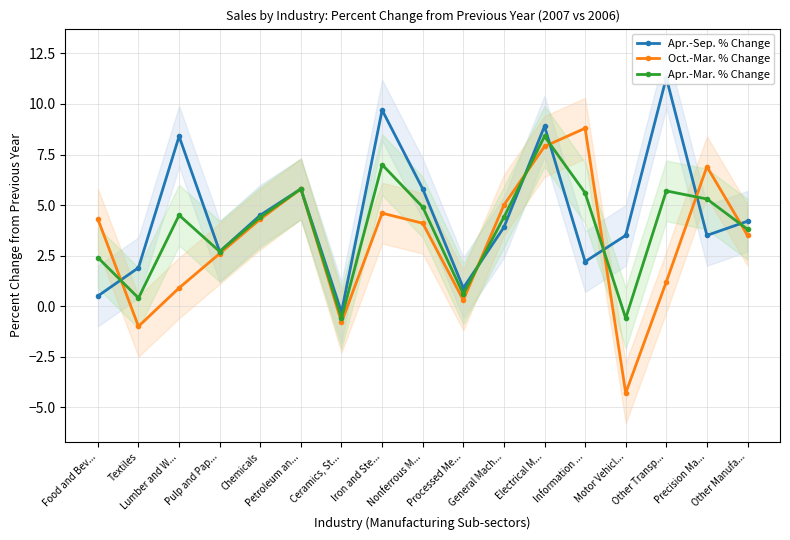

How many intersections are there between Apr.-Mar. % Change and Apr.-Sep. % Change?

7